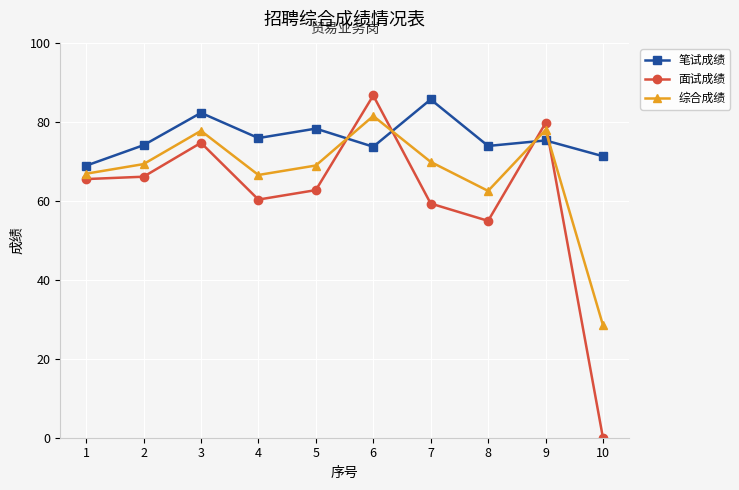

At which category does 综合成绩 reach its first local valley?

4